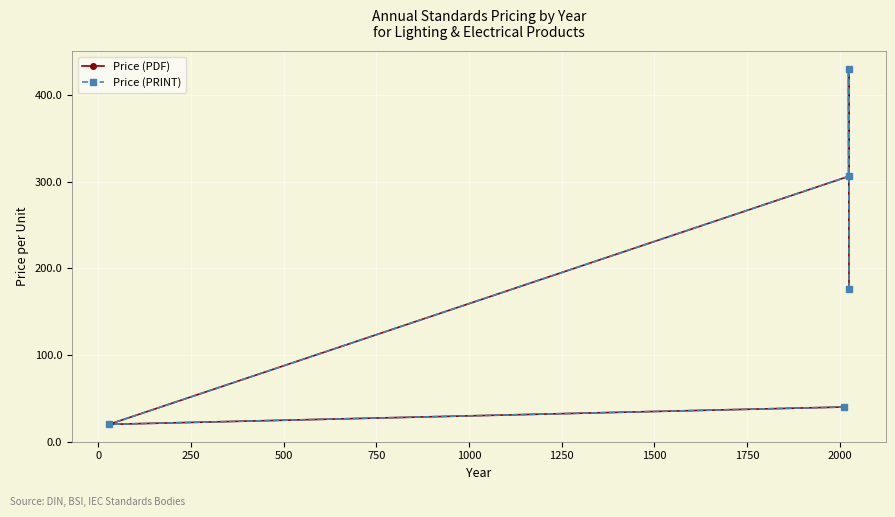

What is the difference between the maximum and minimum values in the Price (PDF) series?

410.0